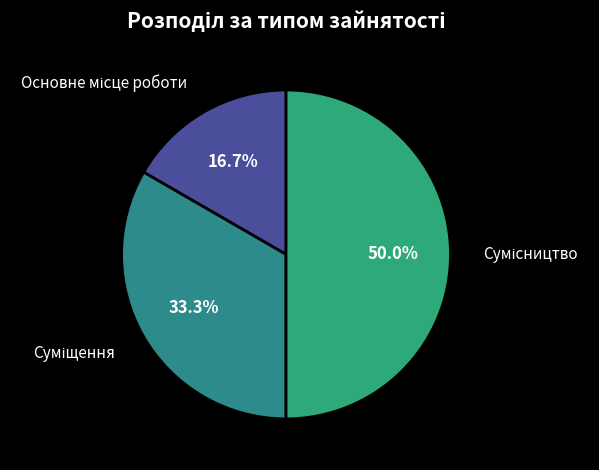

True or false: Суміщення accounts for 33% of the total.

True